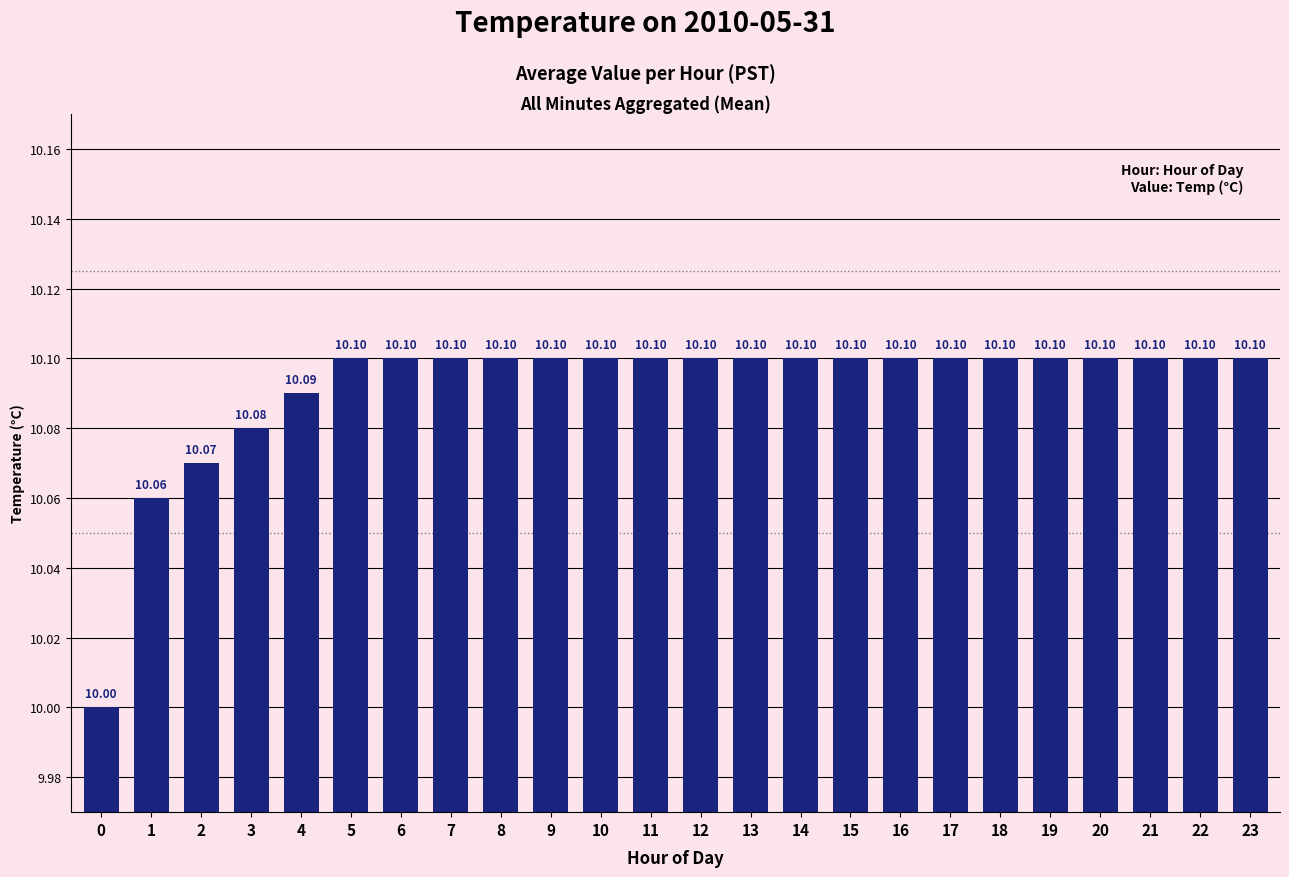

Reading left to right, what are all the values shown in this chart?

10.0	10.1	10.1	10.1	10.1	10.1	10.1	10.1	10.1	10.1	10.1	10.1	10.1	10.1	10.1	10.1	10.1	10.1	10.1	10.1	10.1	10.1	10.1	10.1